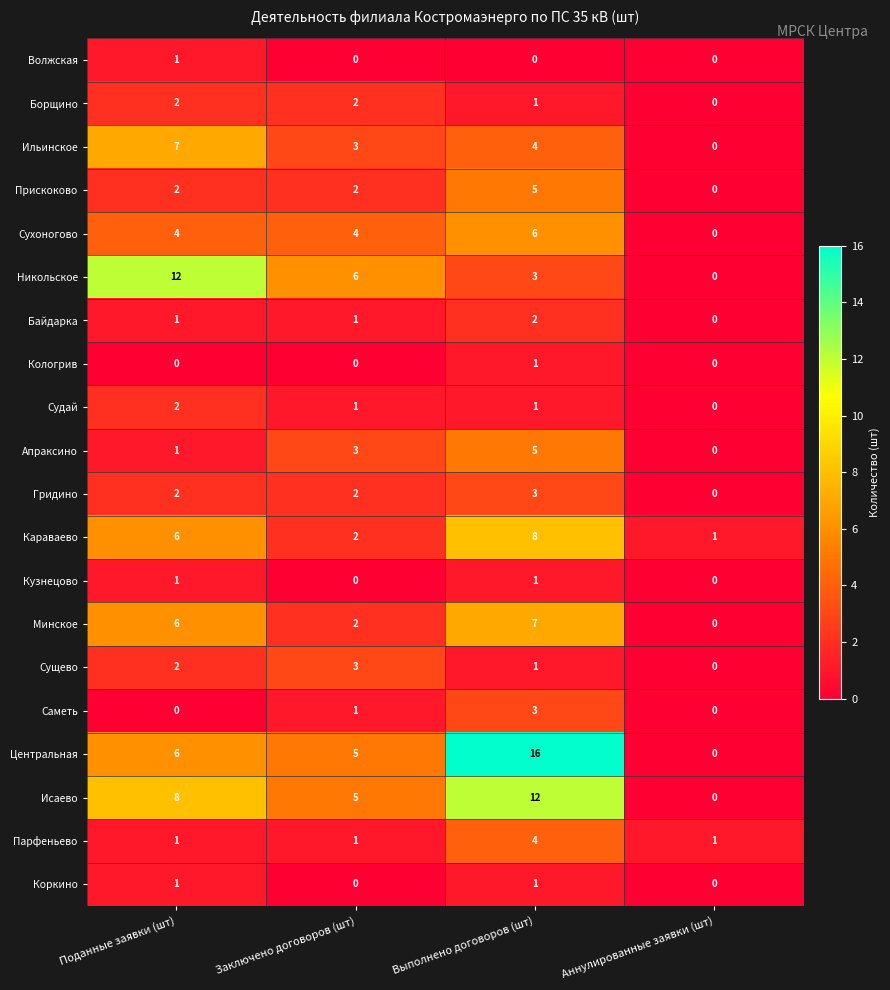

What is the approximate value of Минское at Выполнено договоров (шт)?

7